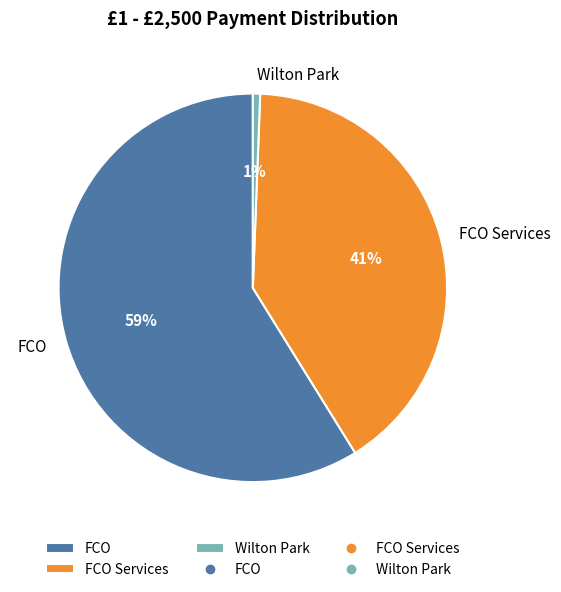

Approximately how many times larger is the value at FCO Services compared to FCO?

0.7